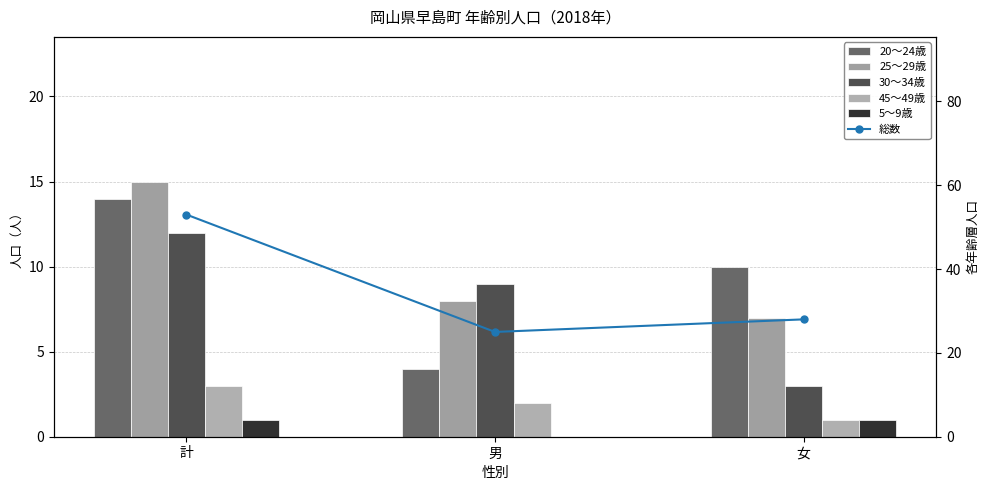

Read the 5～9歳 value at 女.

1